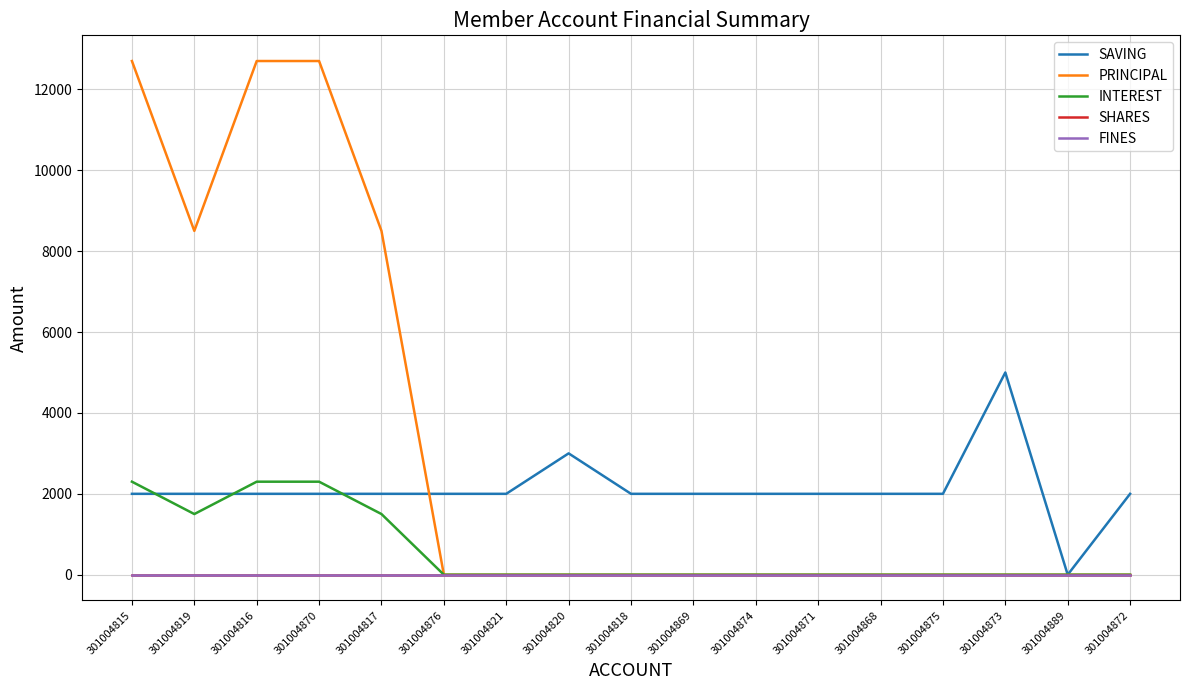

Rank the series at 301004889 from highest to lowest value.

SAVING, PRINCIPAL, INTEREST, SHARES, FINES